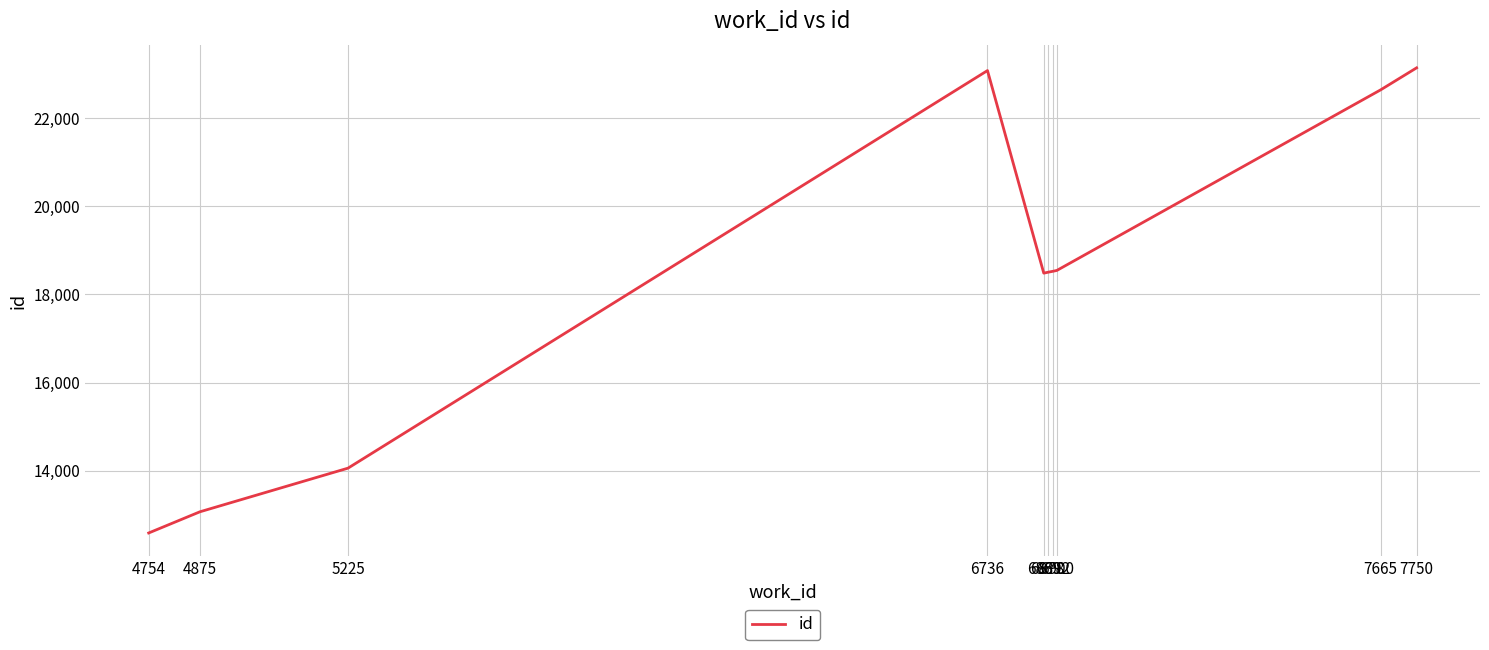

What is the maximum value shown in the chart?

23146